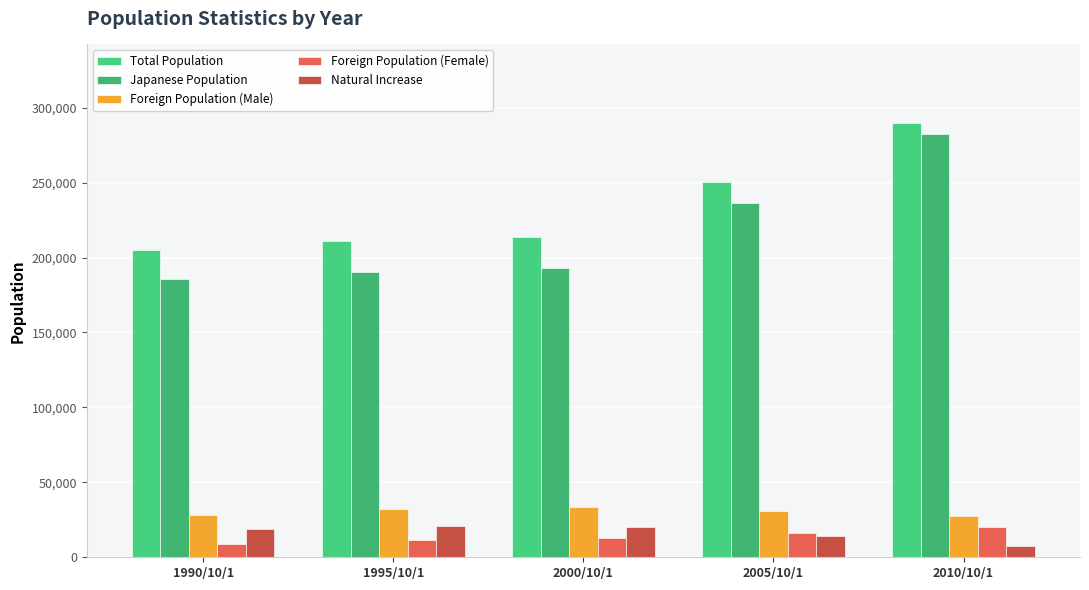

How many distinct data groups are displayed?

5